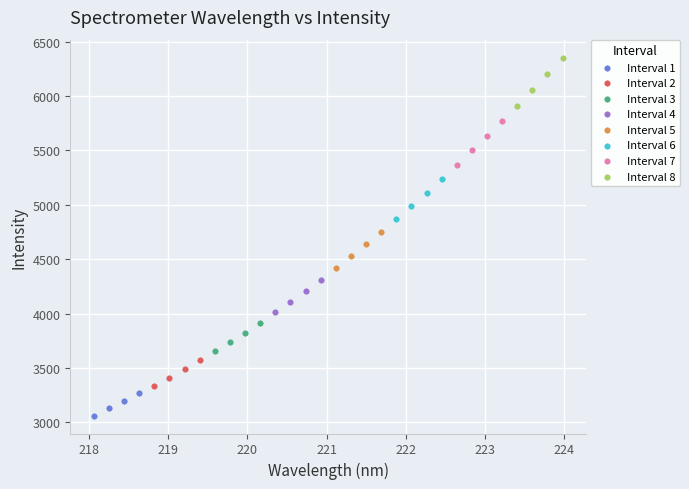

What are all the series names shown in the legend?

Interval 1, Interval 2, Interval 3, Interval 4, Interval 5, Interval 6, Interval 7, Interval 8